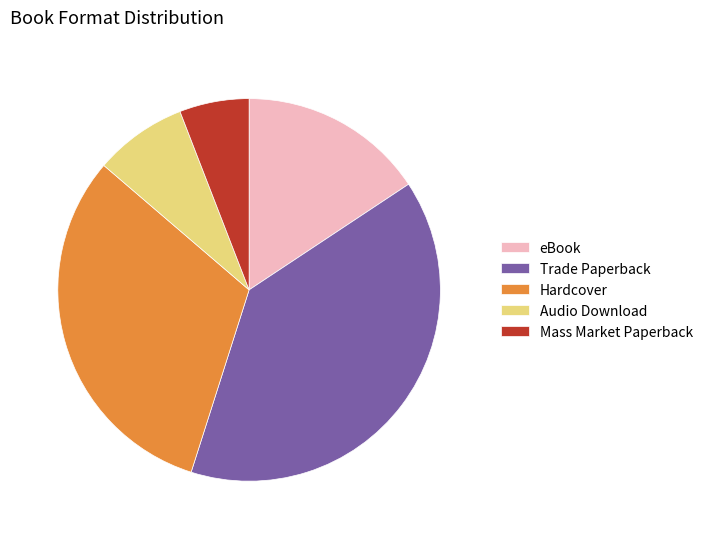

Count the number of slices in the pie.

5